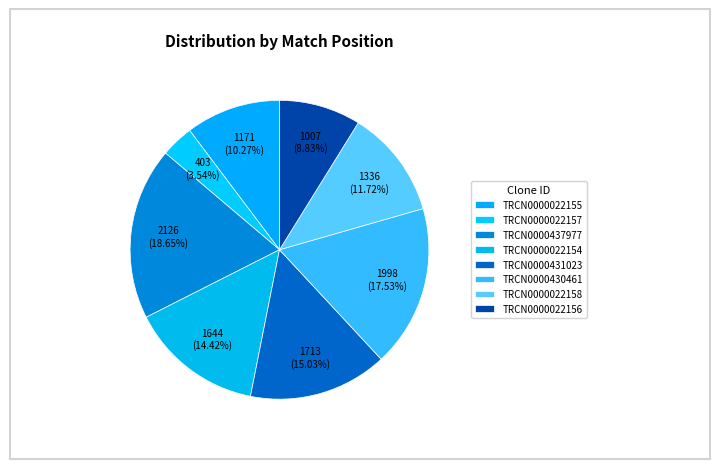

To the nearest percent, what is the average slice percentage?

12%